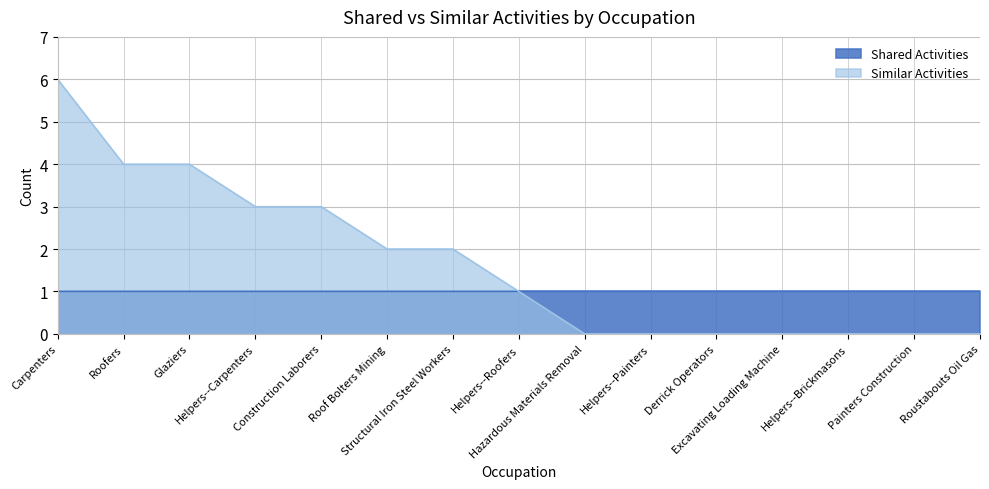

At which category does the chart reach its peak across all series?

Carpenters